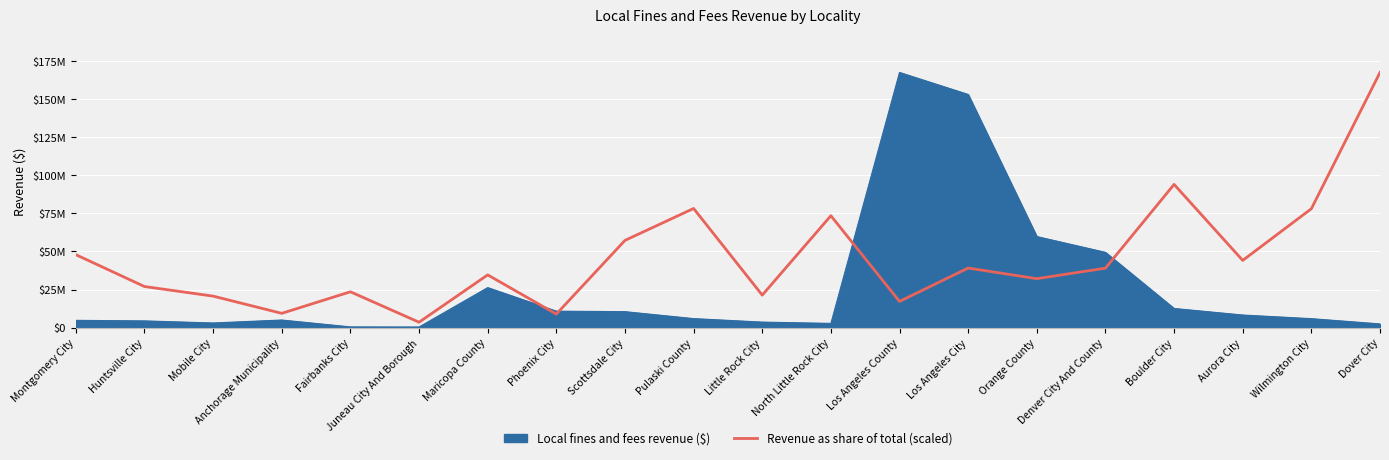

What are all the series names shown in the legend?

Local fines and fees revenue ($), Revenue as share of total (scaled)